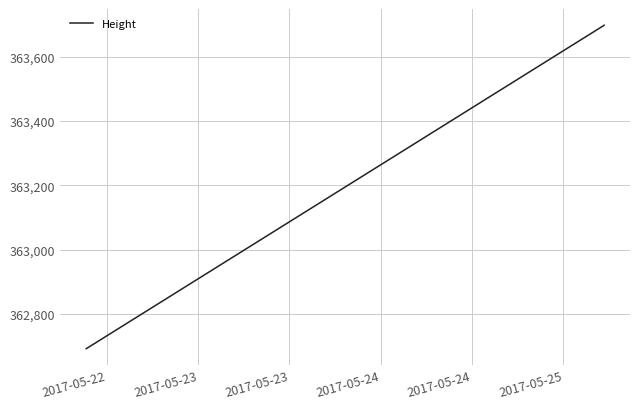

What is the greatest value displayed?

363698